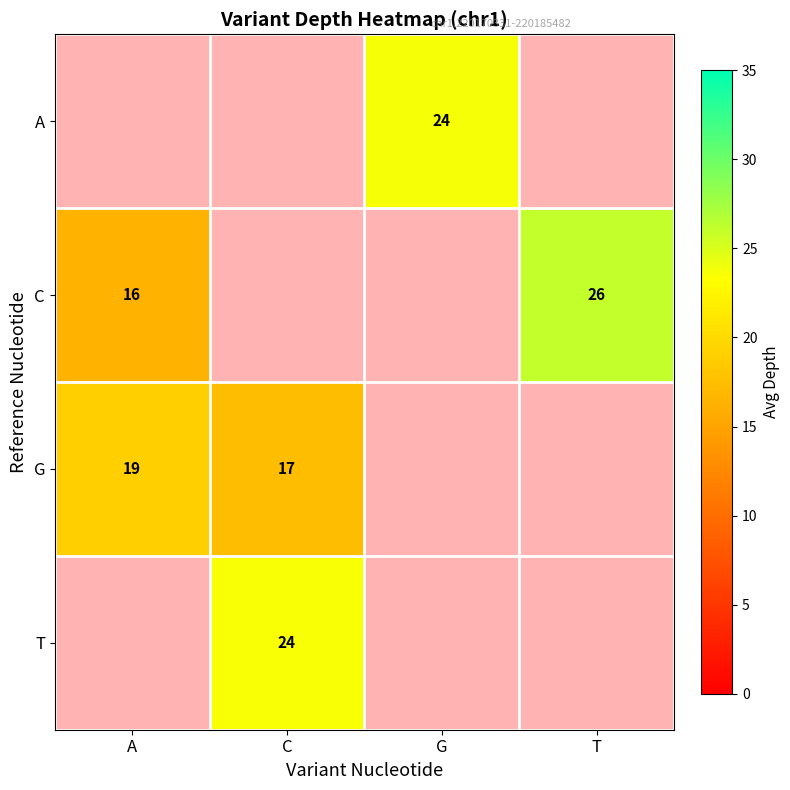

Which category has the highest value across all series?

T